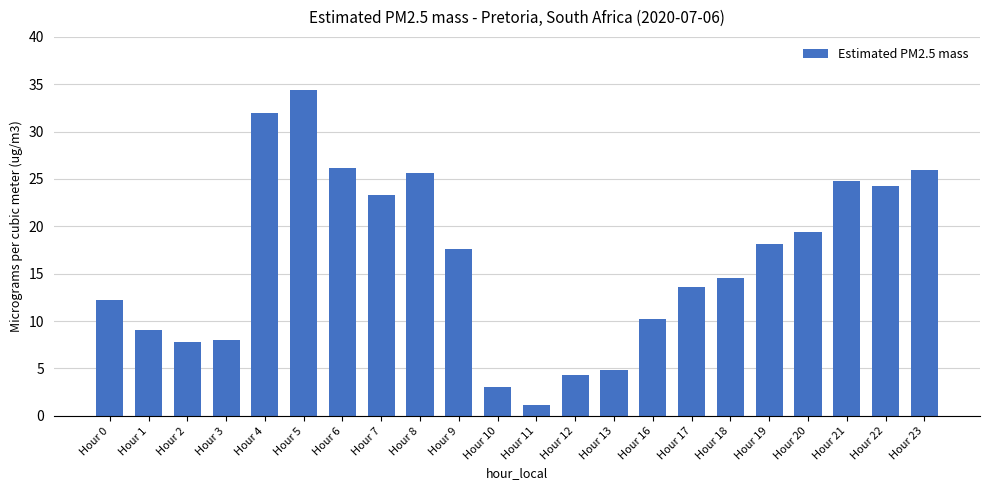

What is the sum of the values at Hour 9 and Hour 7?

40.9